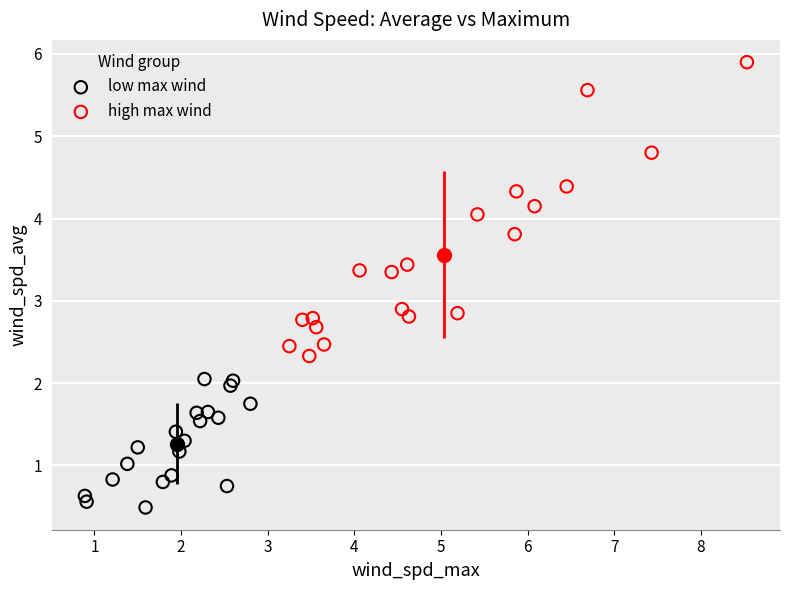

Which series contains the lowest Y value?

low max wind